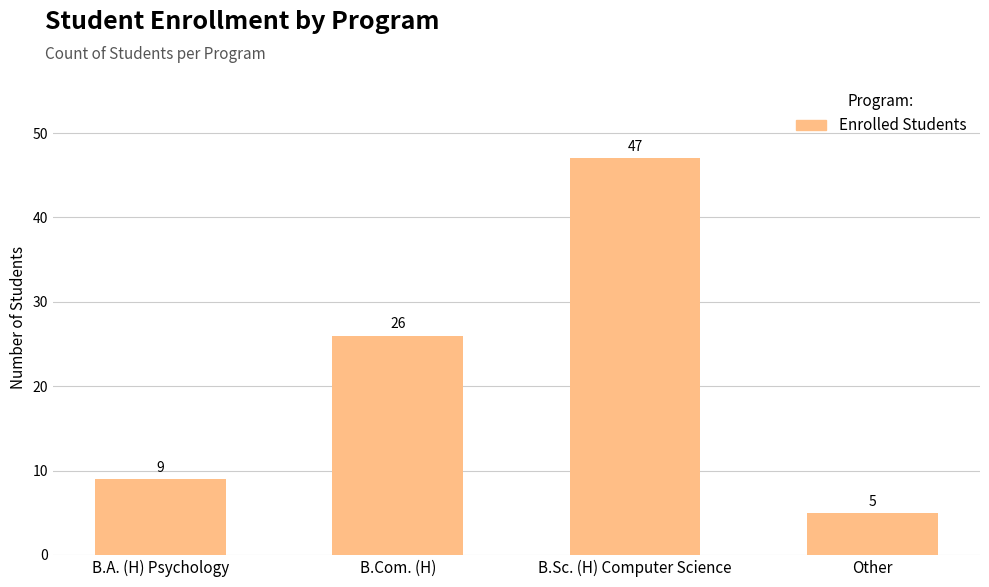

What is the difference between the values at B.A. (H) Psychology and B.Com. (H)?

17